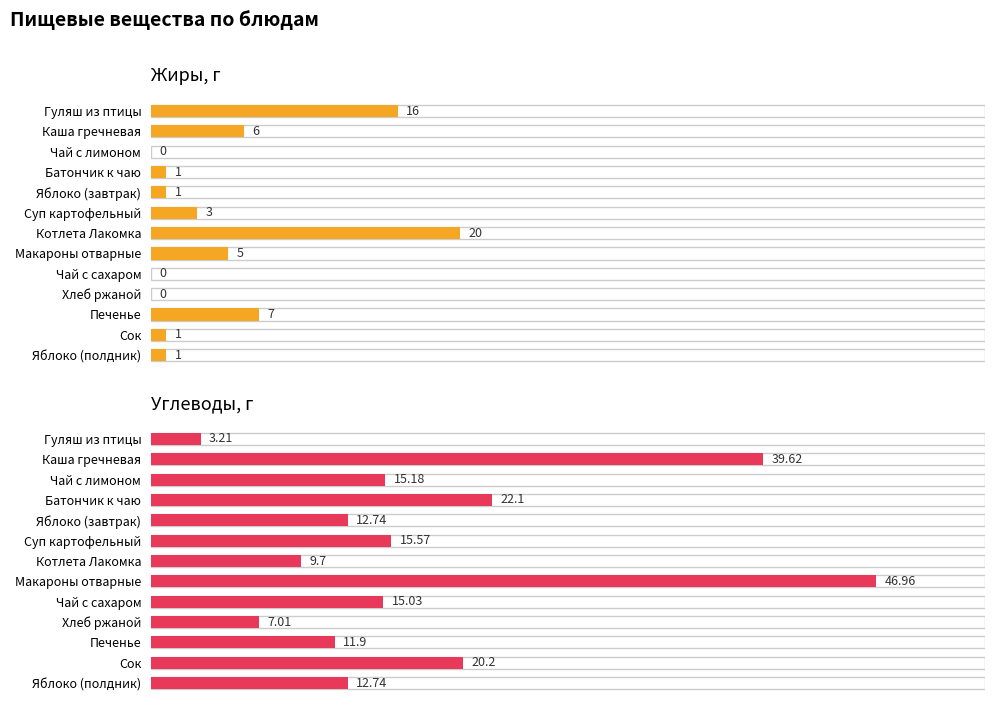

Rank the series by their maximum value, from lowest to highest.

Жиры, г, Углеводы, г